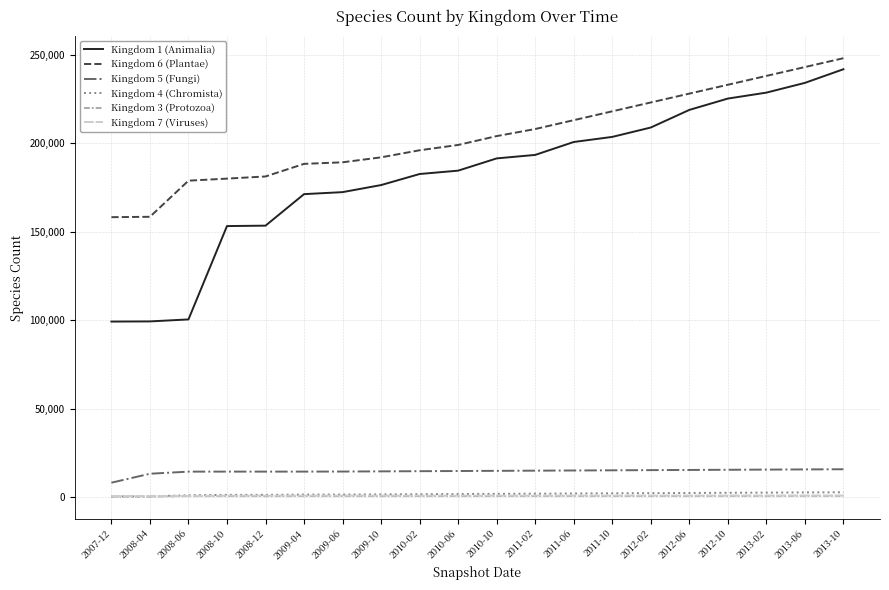

The value of Kingdom 6 (Plantae) at 2011-02 is 208000. True or false?

True